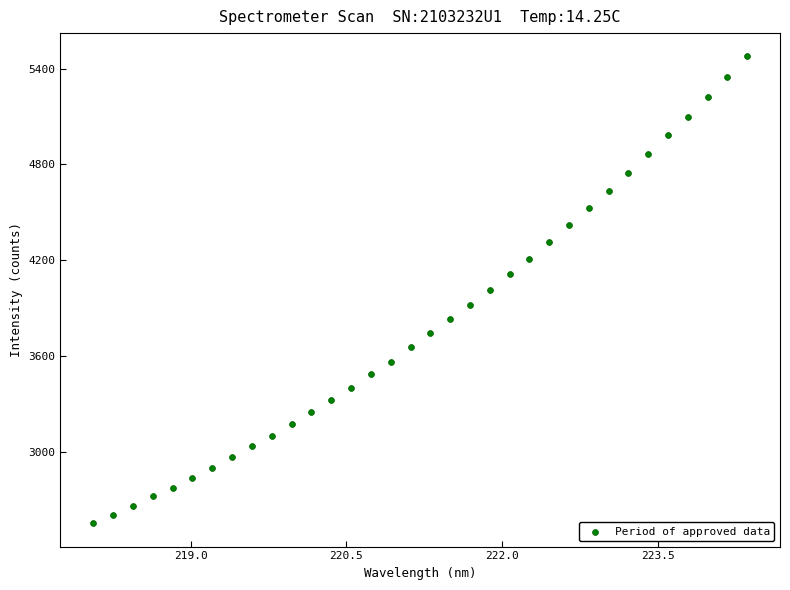

What is the range of X values (max minus min)?

6.3